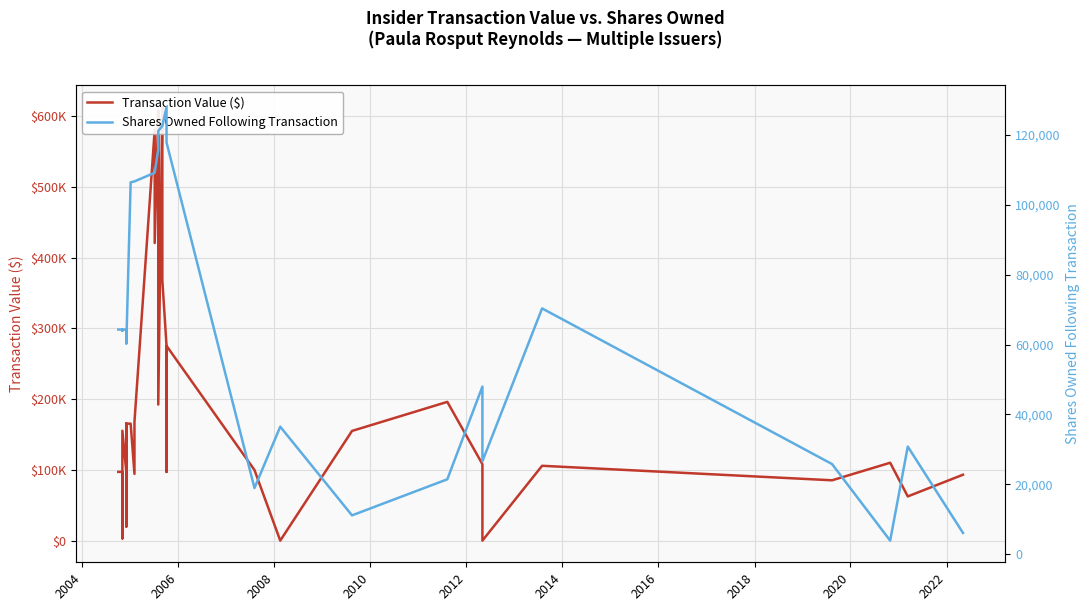

What is the average value of the Transaction Value ($) series?

193207